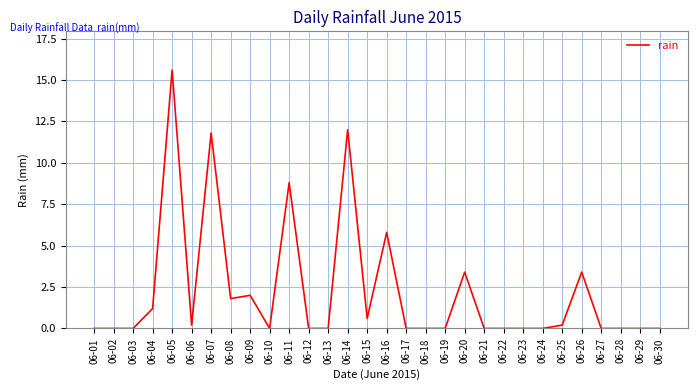

How many lines are shown in the chart?

1